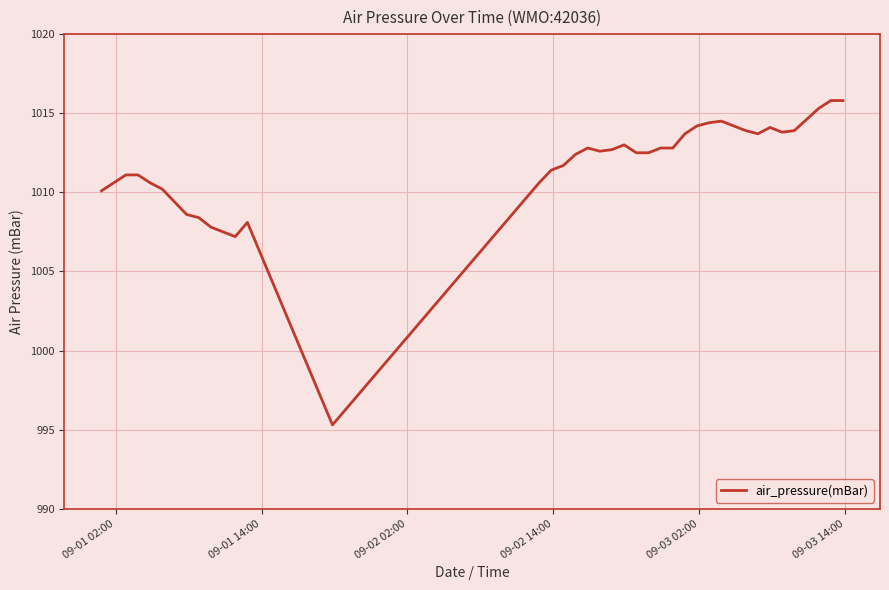

What is the smallest value displayed?

995.3